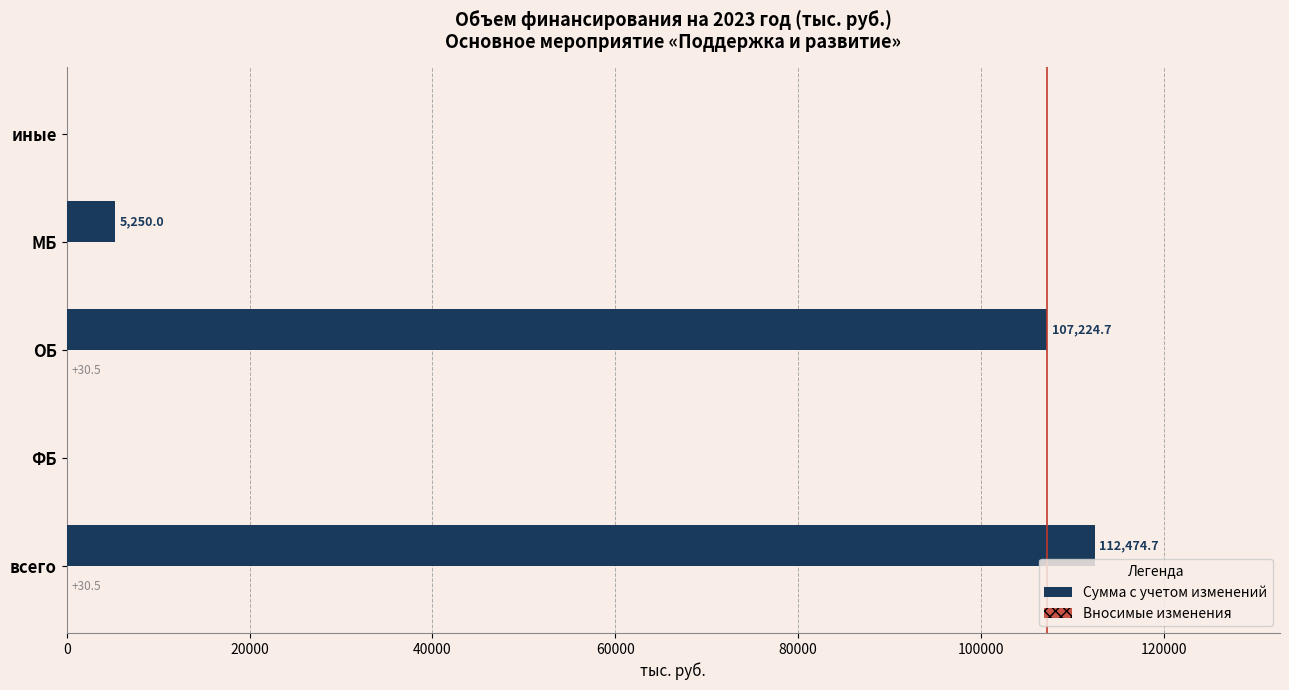

Read the Сумма с учетом изменений value at МБ.

5250.0